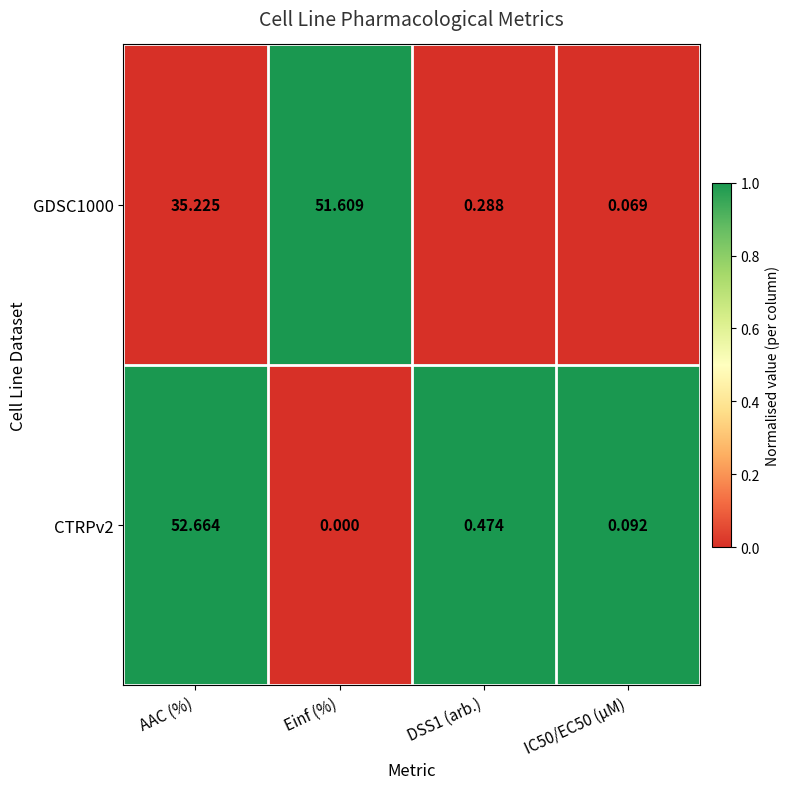

At which label does GDSC1000 reach its peak?

Einf (%)